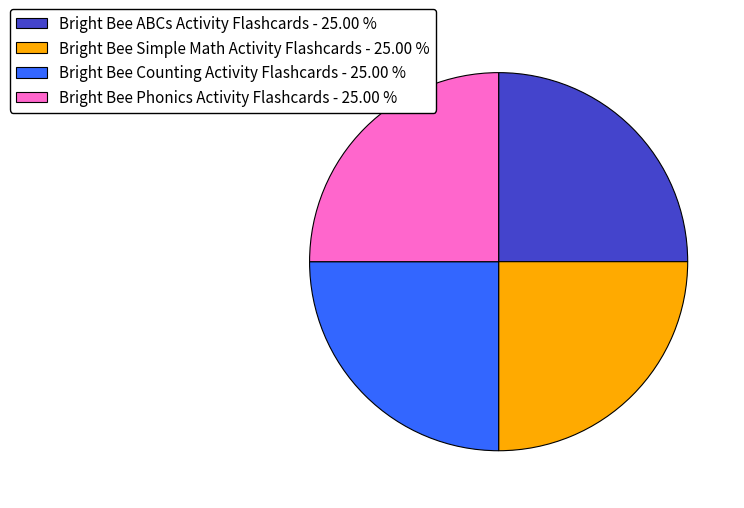

Approximately how many times larger is the value at Bright Bee Counting Activity Flashcards - 25.00 % compared to Bright Bee Simple Math Activity Flashcards - 25.00 %?

1.0